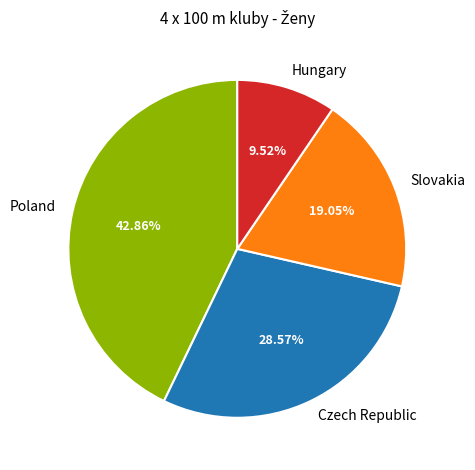

To the nearest percent, what portion does Czech Republic represent?

29%